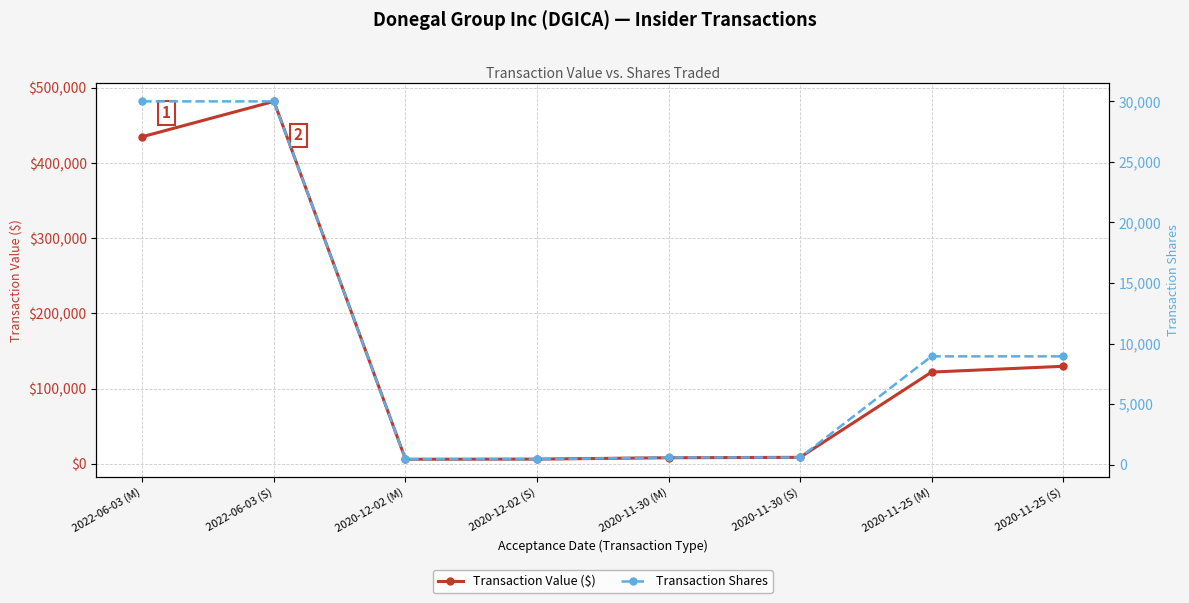

Reading left to right, extract all data points from this chart.

Transaction Value ($): 435000	481964	6165	6351	8184	8700	122051	129746
Transaction Shares: 30000	30000	452	452	600	600	8948	8948